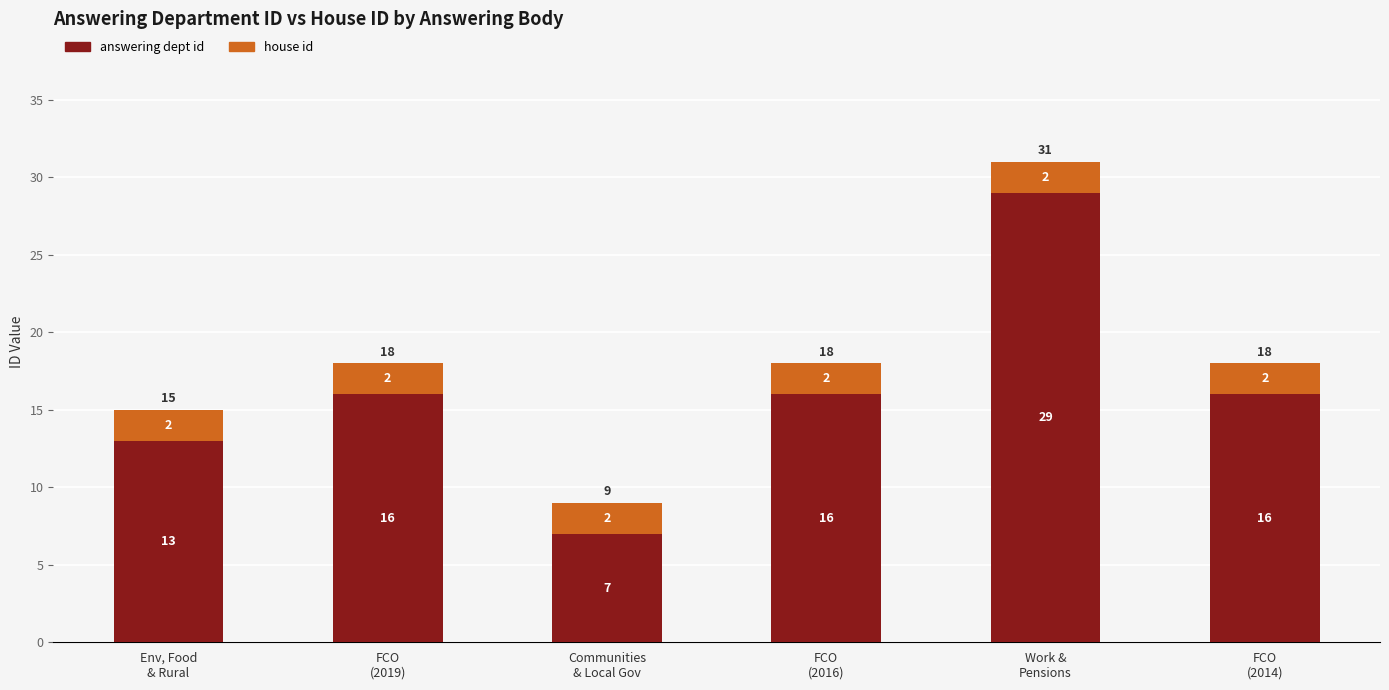

What is the lowest value of the answering dept id series?

7